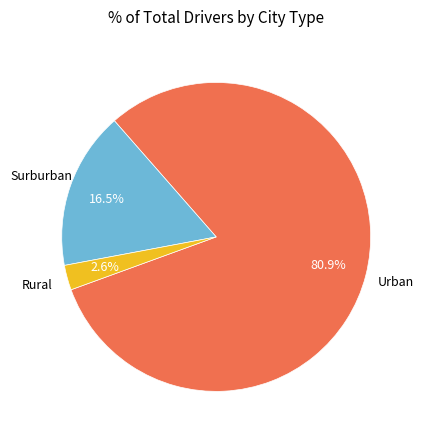

Is there any slice that represents more than half of the pie?

Yes